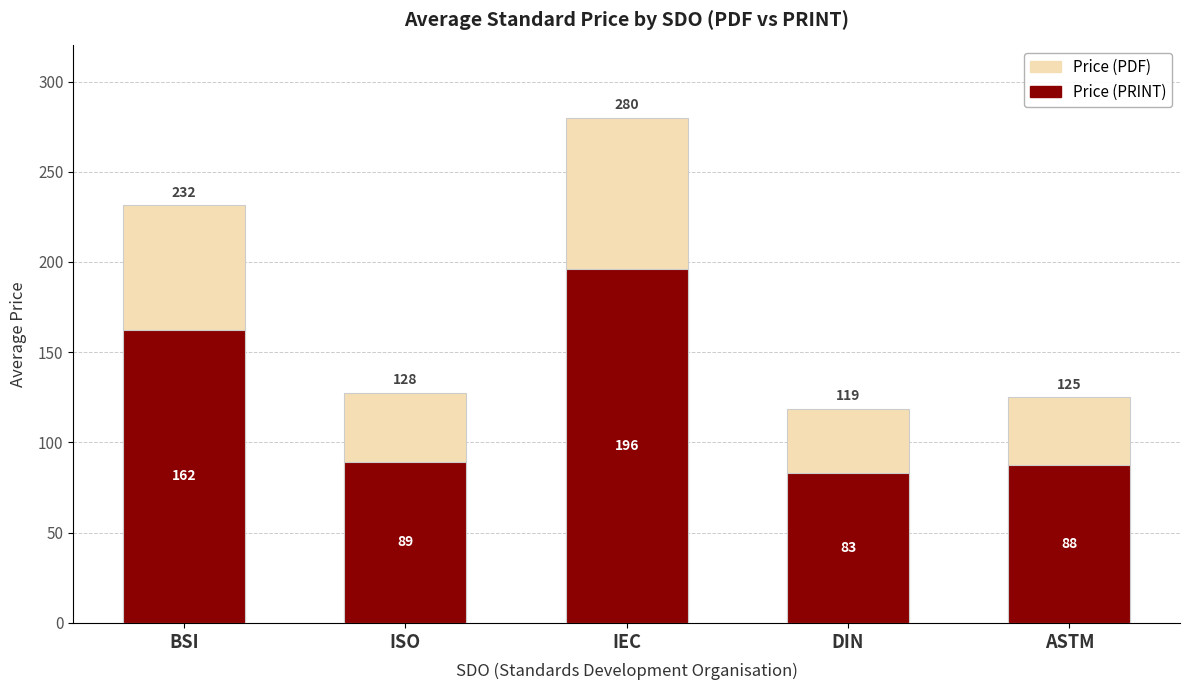

Reading right to left, extract all data points from this chart.

Price (PDF): 125.0	118.8	280.0	127.6	231.5
Price (PRINT): 87.5	83.2	196.0	89.4	162.3